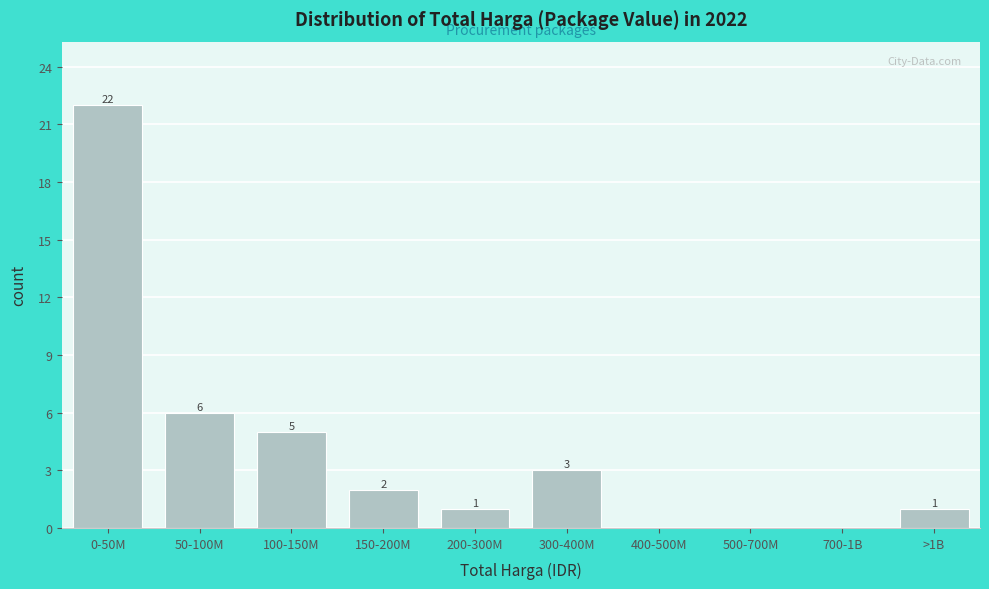

Reading left to right, list all the values displayed in this chart.

0-50M=22	50-100M=6	100-150M=5	150-200M=2	200-300M=1	300-400M=3	400-500M=0	500-700M=0	700-1B=0	>1B=1